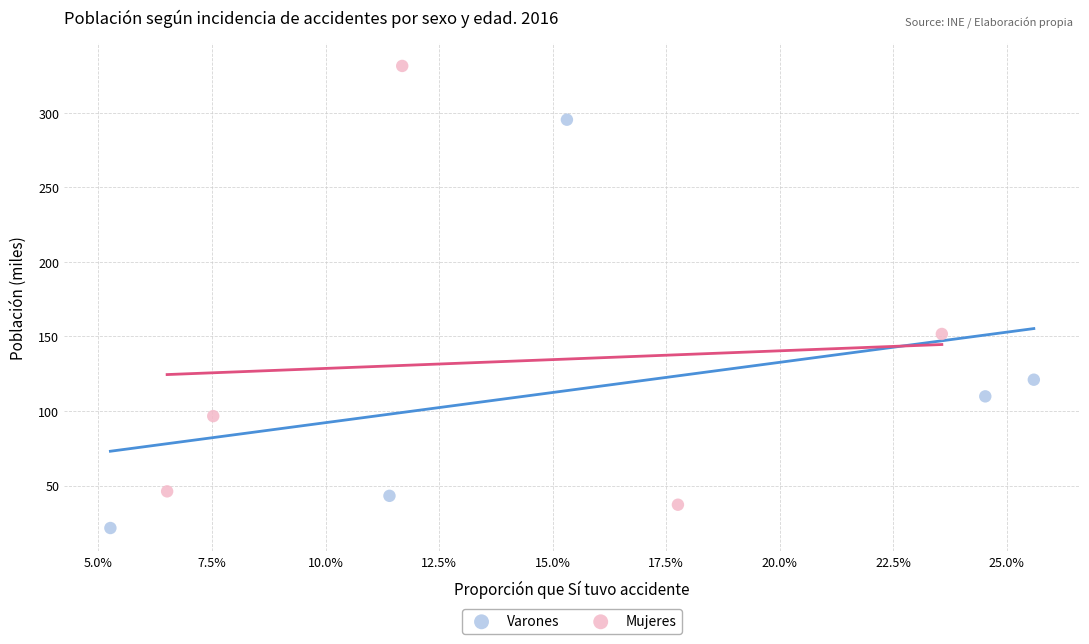

Which series contains the lowest Y value?

Varones